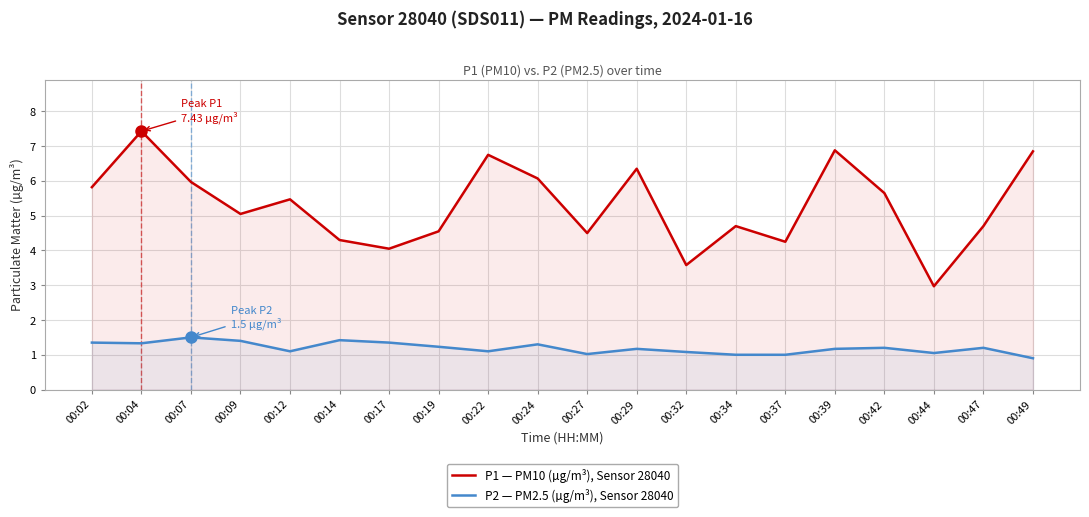

List the series in order of their peak value, highest first.

P1 — PM10 (µg/m³), Sensor 28040, P2 — PM2.5 (µg/m³), Sensor 28040